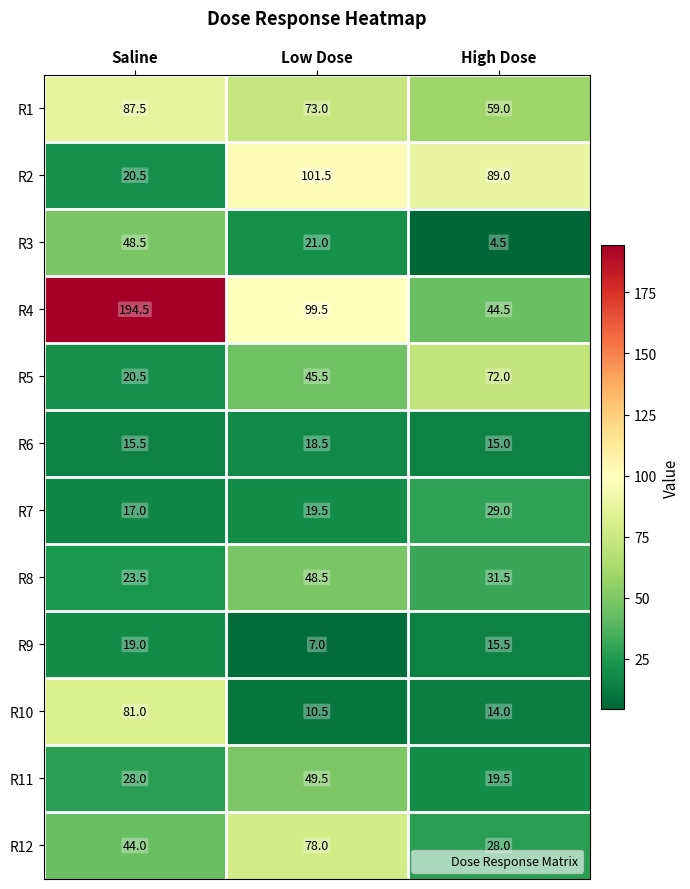

Which category has the lowest value across all series?

High Dose